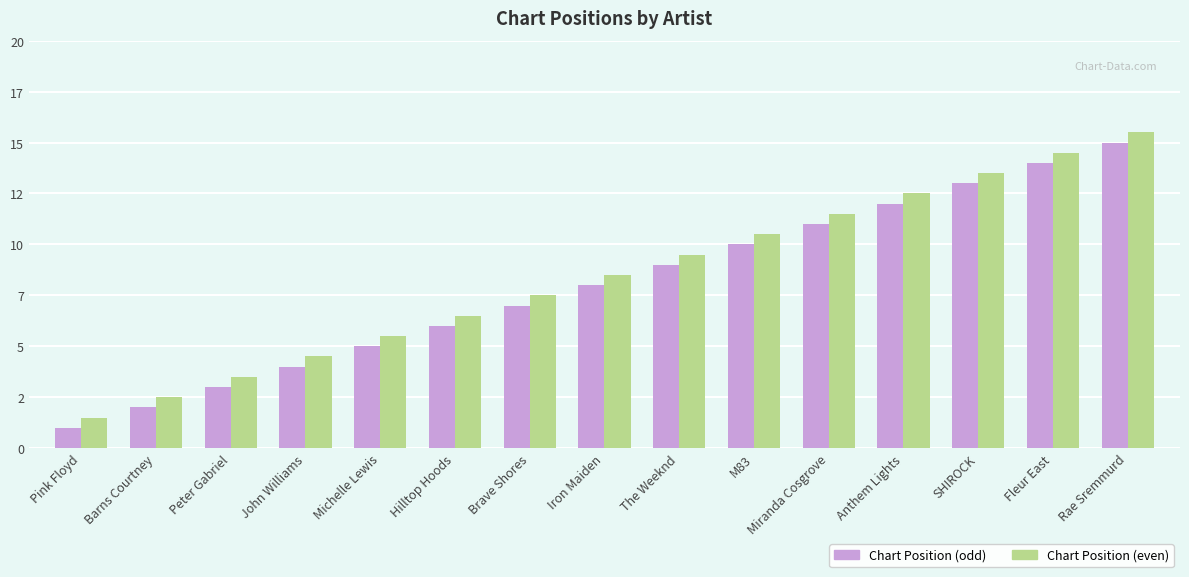

What are all the series names shown in the legend?

Chart Position (odd), Chart Position (even)